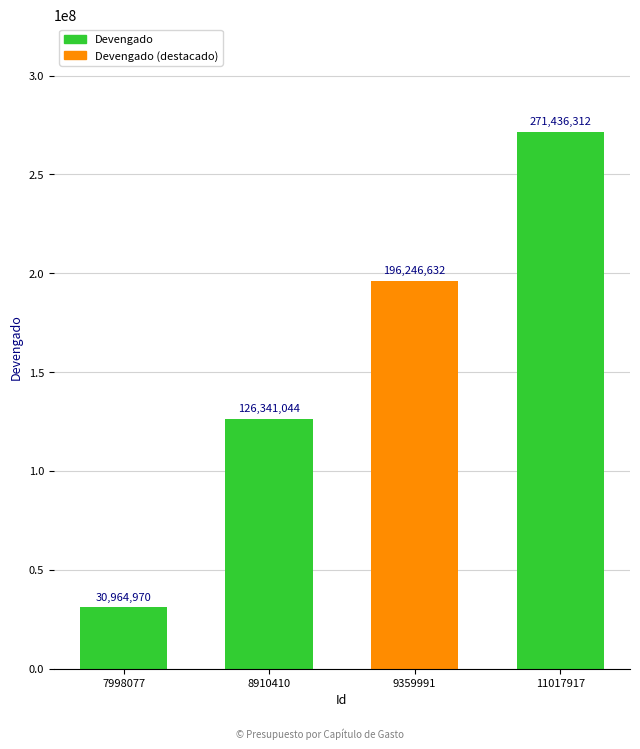

How many bars are there in total?

4